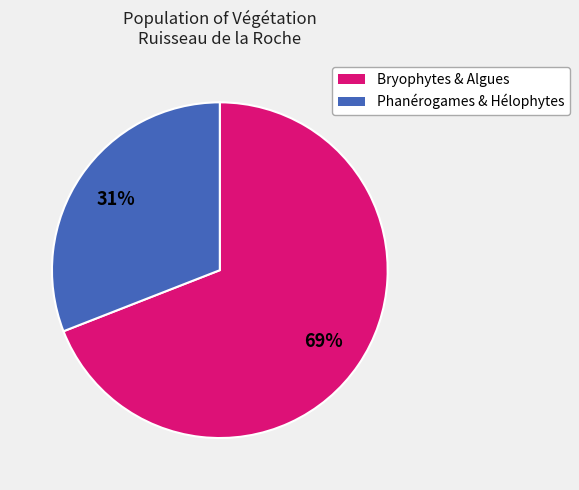

To the nearest percent, what is the difference between the largest and smallest slice percentages?

38%